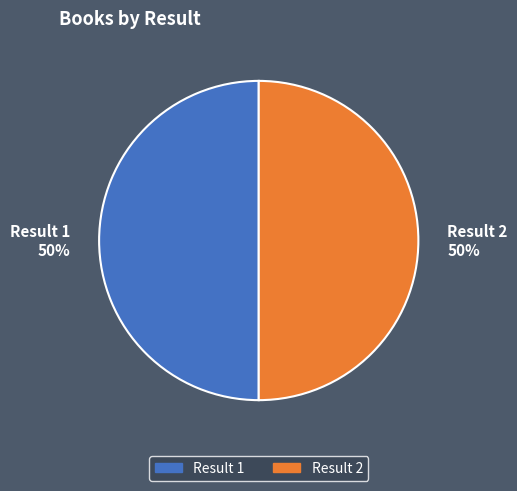

To the nearest percent, what is the combined percentage of Result 2 50% and Result 1 50%?

100%